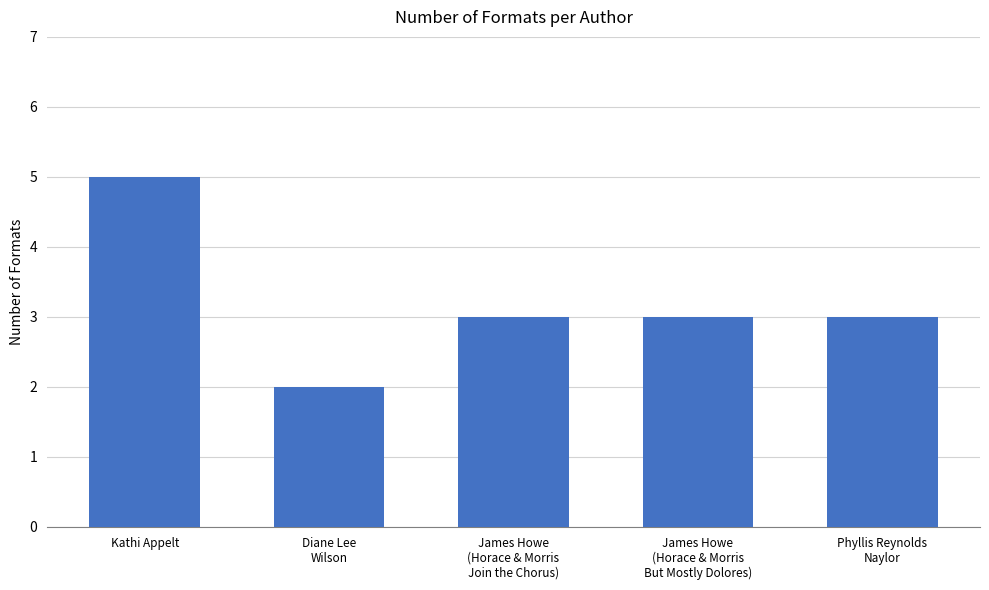

What is the ratio of the value at James Howe
(Horace & Morris
But Mostly Dolores) to the value at Phyllis Reynolds
Naylor?

1.0